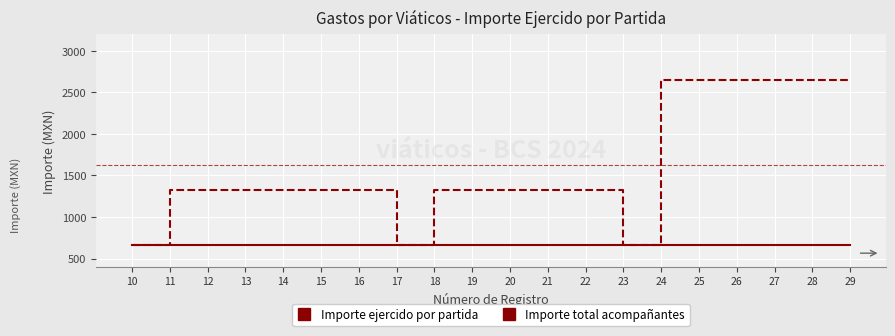

At 26, list the series in order from largest to smallest.

Importe total acompañantes, Importe ejercido por partida